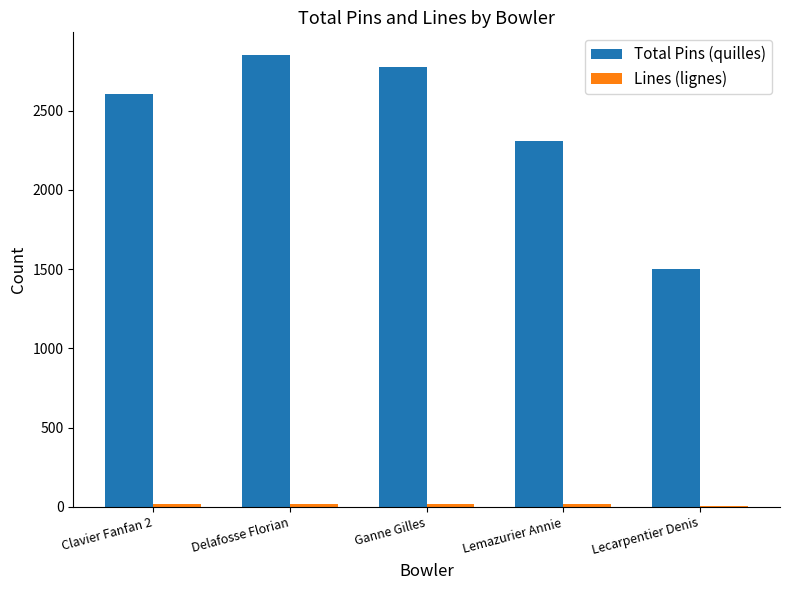

The Total Pins (quilles) series shows 2311 at Lemazurier Annie. True or false?

True